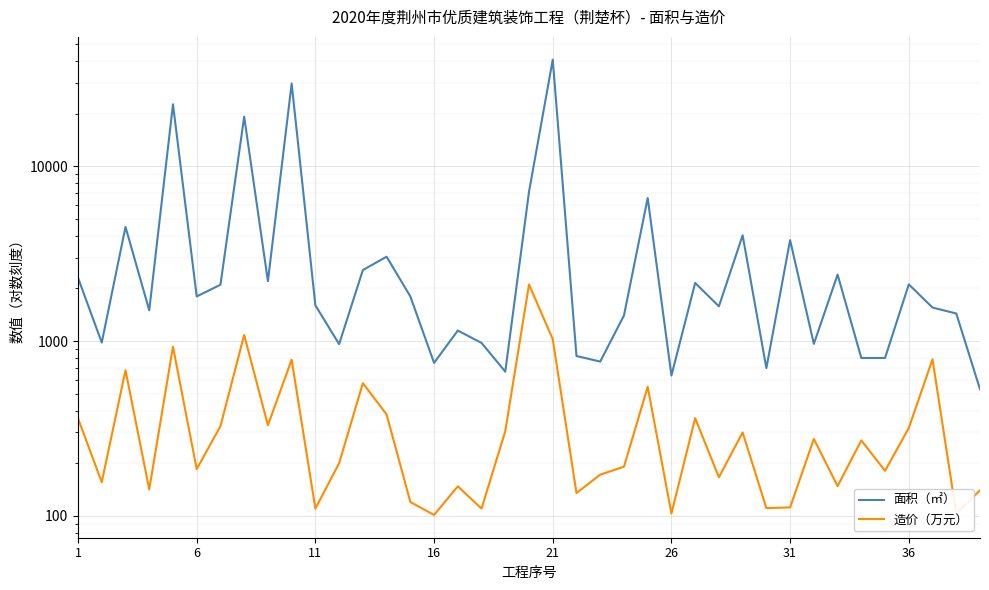

What is the difference between the highest and lowest values at 31?

1774.1